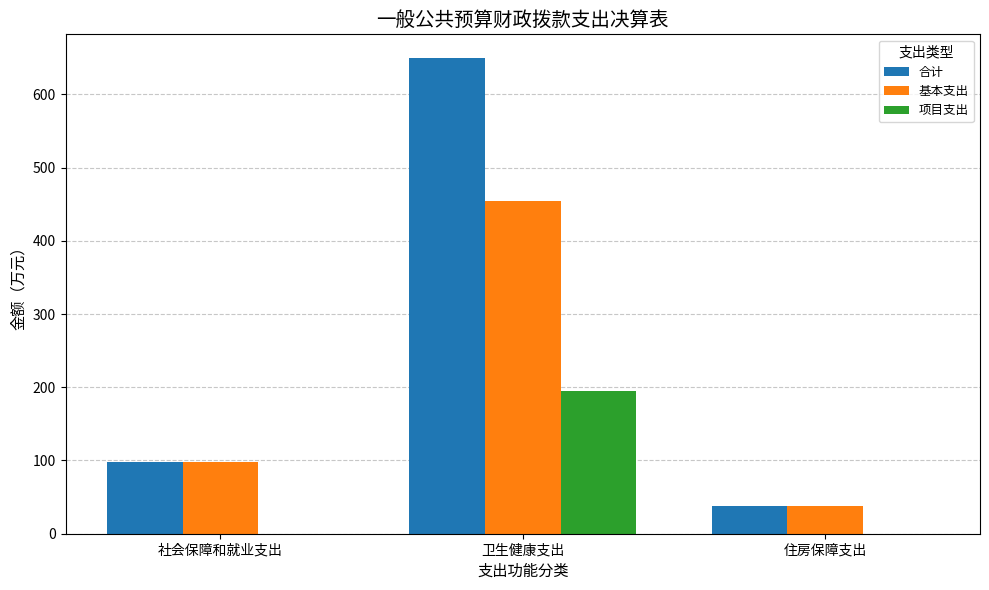

The 基本支出 series shows 38.4 at 住房保障支出. True or false?

True